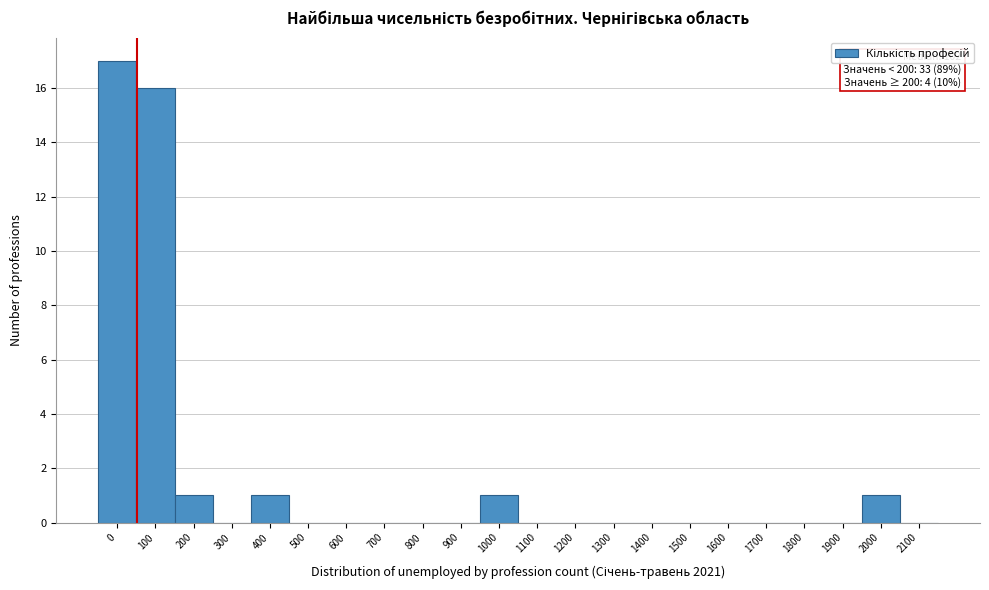

Reading right to left, what are all the values shown in this chart?

2100=0	2000=1	1900=0	1800=0	1700=0	1600=0	1500=0	1400=0	1300=0	1200=0	1100=0	1000=1	900=0	800=0	700=0	600=0	500=0	400=1	300=0	200=1	100=16	0=17